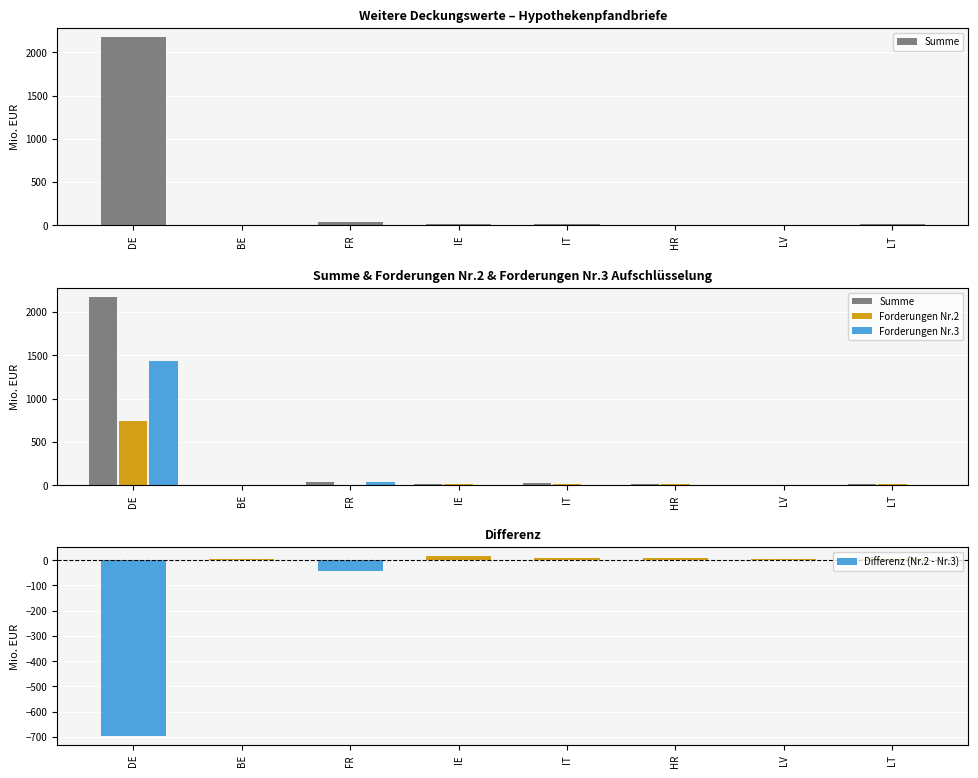

At which category does the chart reach its peak across all series?

DE